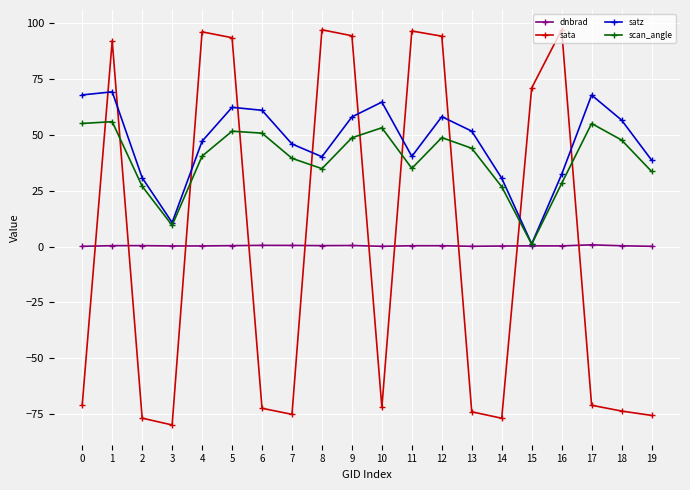

How many lines are shown in the chart?

4